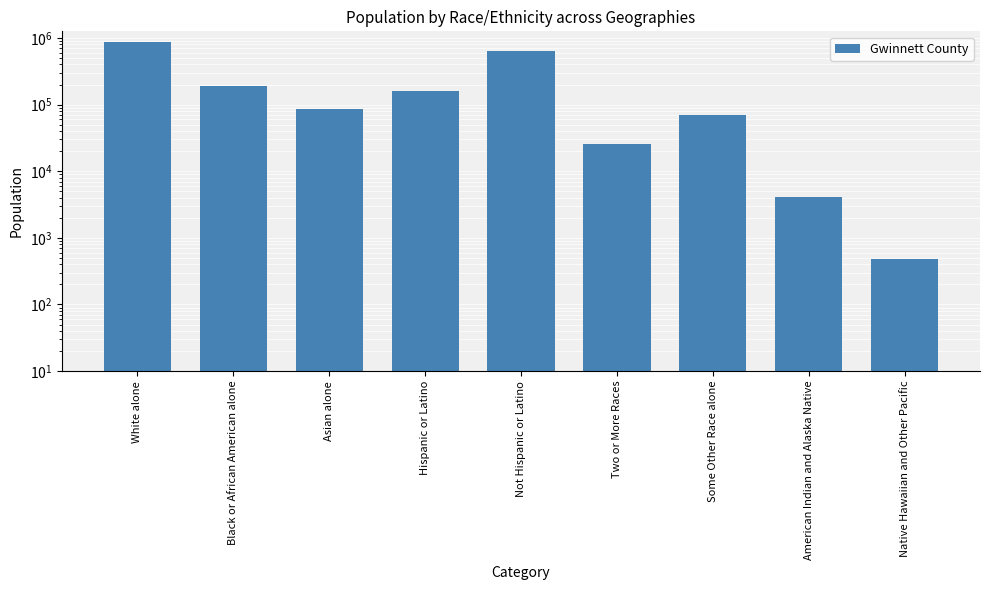

Reading left to right, extract all data points from this chart.

White alone=863429	Black or African American alone=190167	Asian alone=85292	Hispanic or Latino=162035	Not Hispanic or Latino=643286	Two or More Races=25292	Some Other Race alone=70492	American Indian and Alaska Native=4038	Native Hawaiian and Other Pacific=477